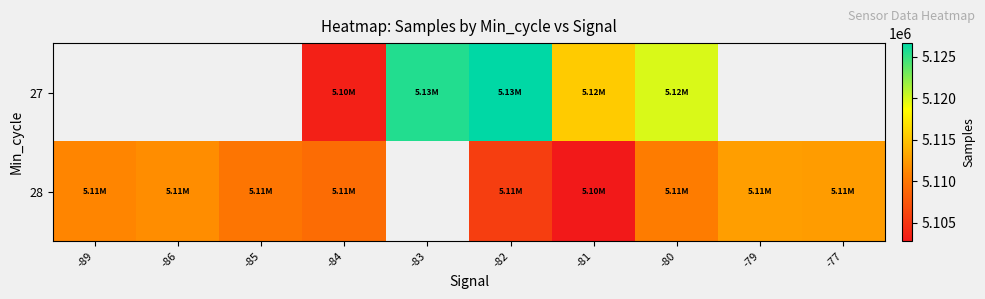

How many values in 27 are above zero?

5